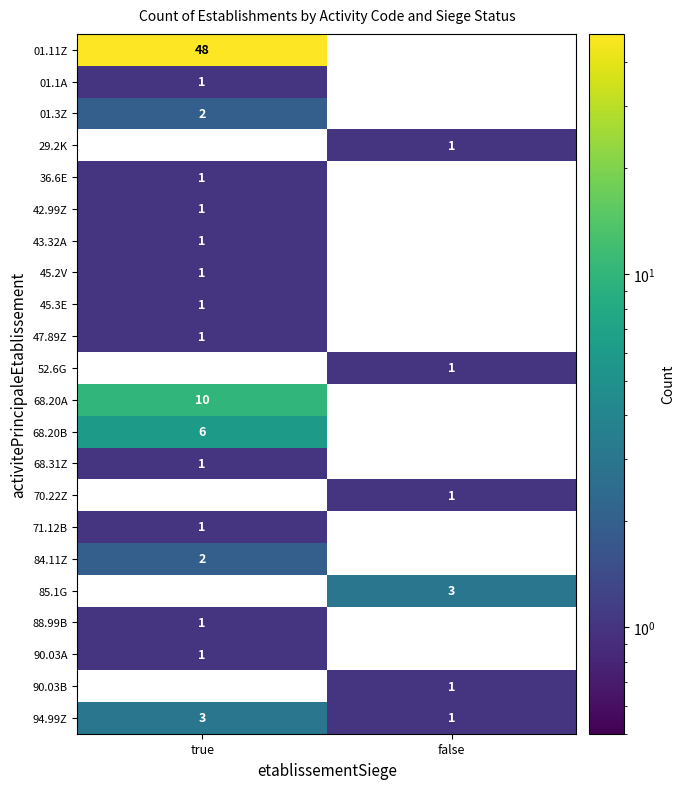

Which series has the largest total across all categories?

01.11Z